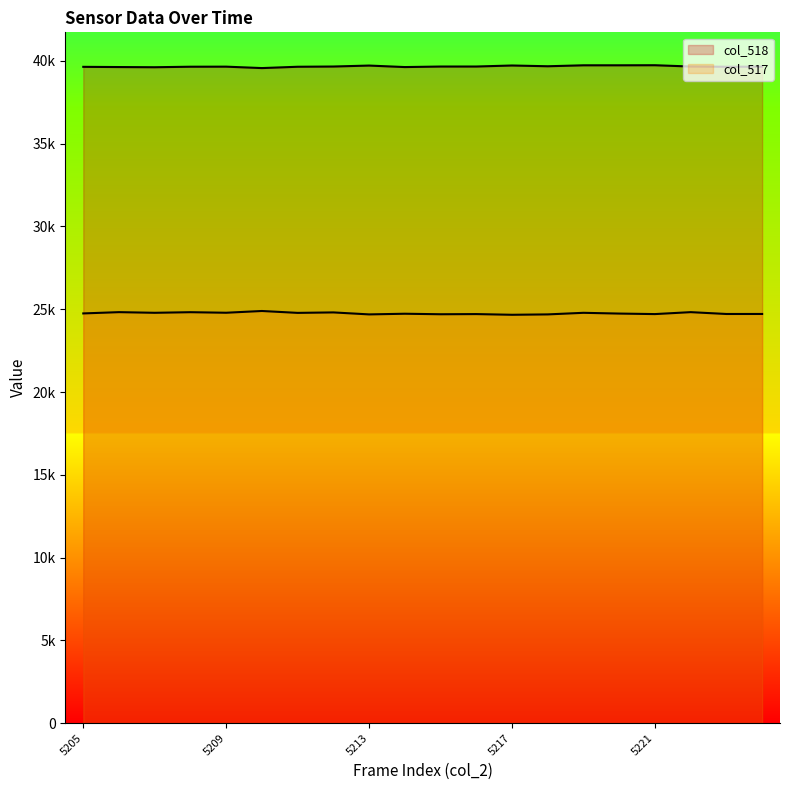

True or false: col_517 line and col_518 line intersect in this chart.

False